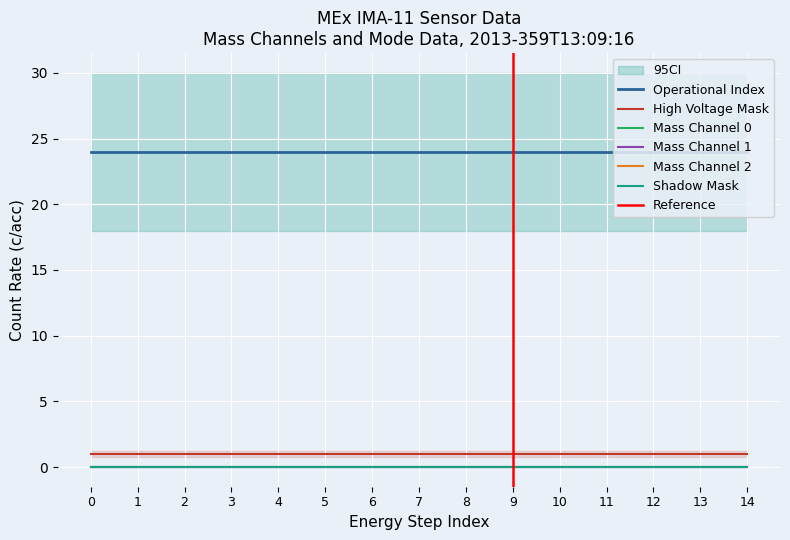

Reading right to left, what are all the values shown in this chart?

Mass Channel 0: 0	0	0	0	0	0	0	0	0	0	0	0	0	0	0
Mass Channel 1: 0	0	0	0	0	0	0	0	0	0	0	0	0	0	0
Mass Channel 2: 0	0	0	0	0	0	0	0	0	0	0	0	0	0	0
Shadow Mask: 0	0	0	0	0	0	0	0	0	0	0	0	0	0	0
High Voltage Mask: 1	1	1	1	1	1	1	1	1	1	1	1	1	1	1
Operational Index: 24	24	24	24	24	24	24	24	24	24	24	24	24	24	24